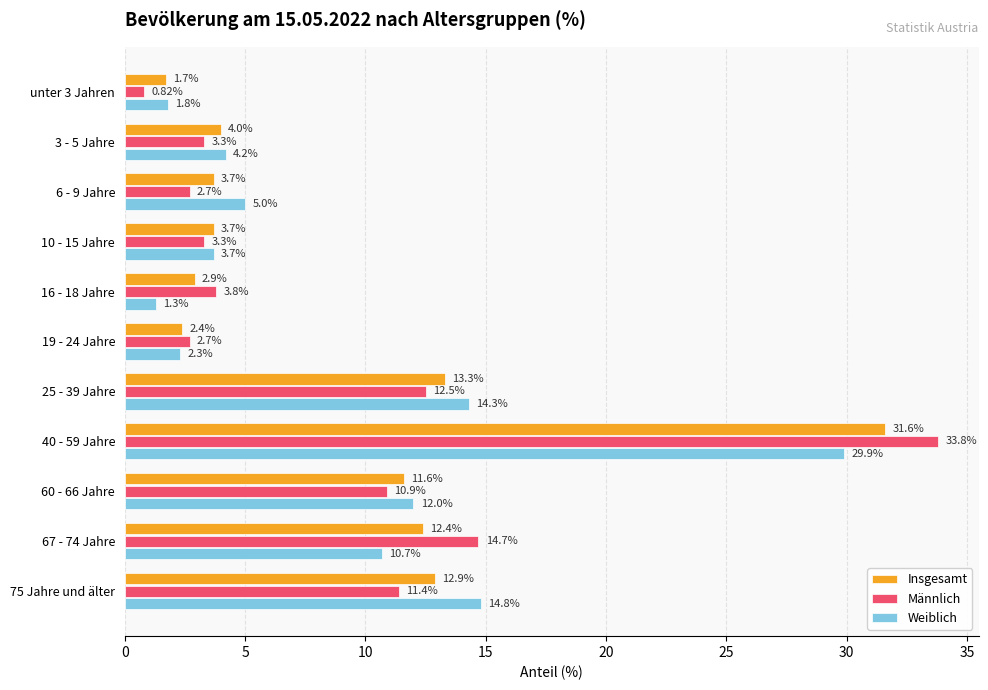

How many series are shown in this chart?

3